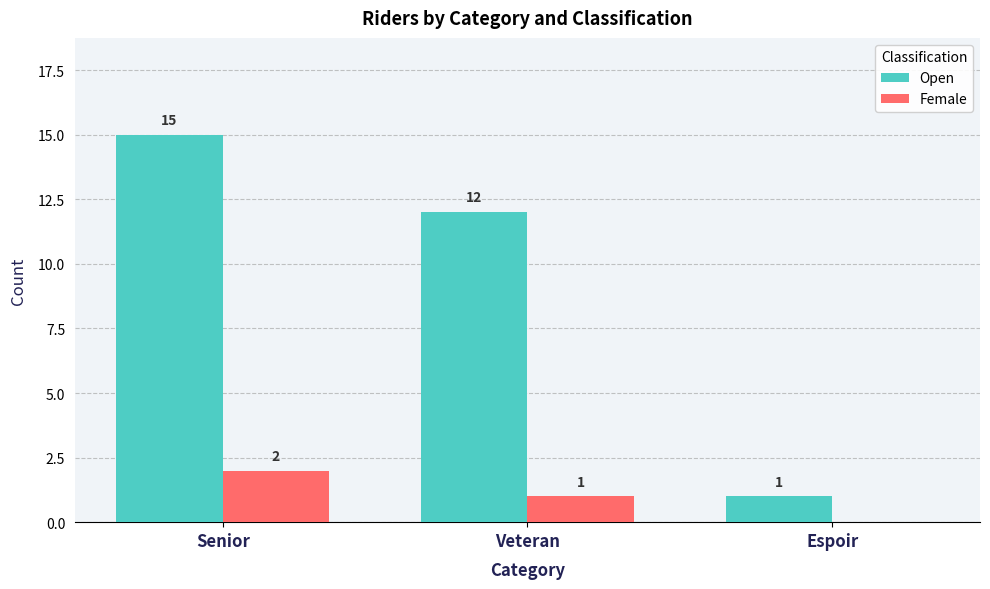

How many Open values are between 1 and 15?

3